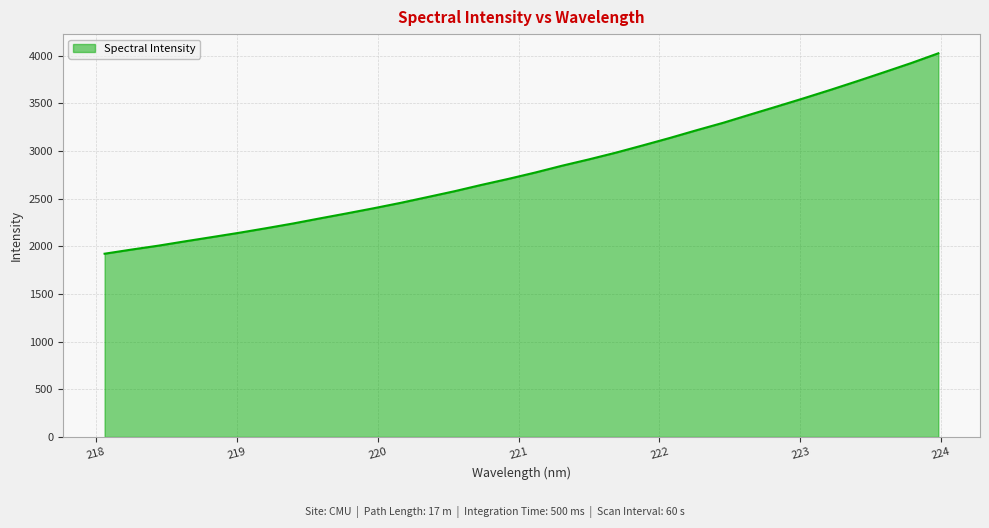

What is the smallest value displayed?

1922.2